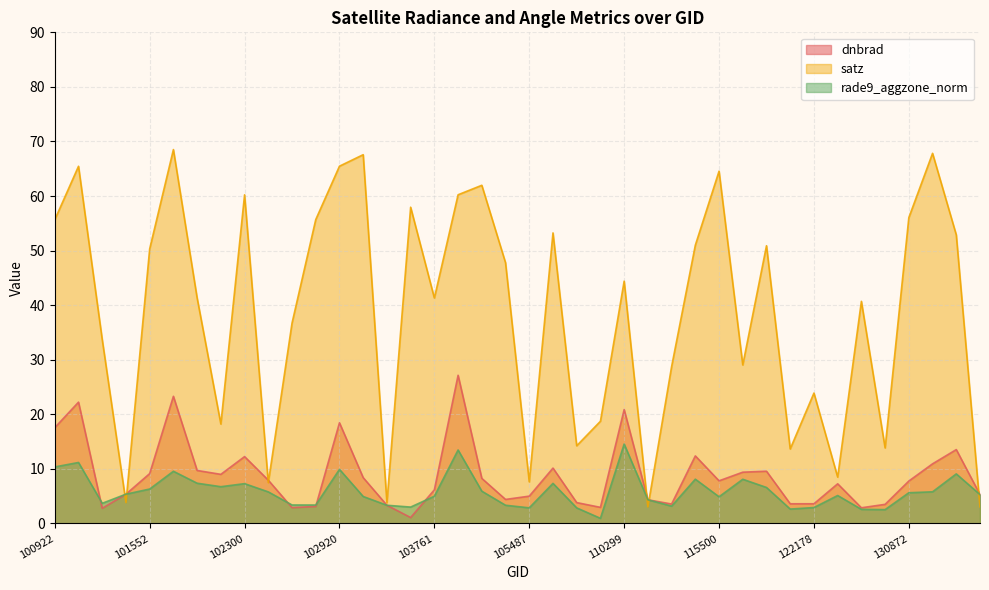

What is the value of the dnbrad point at the 2nd from the left?

22.2